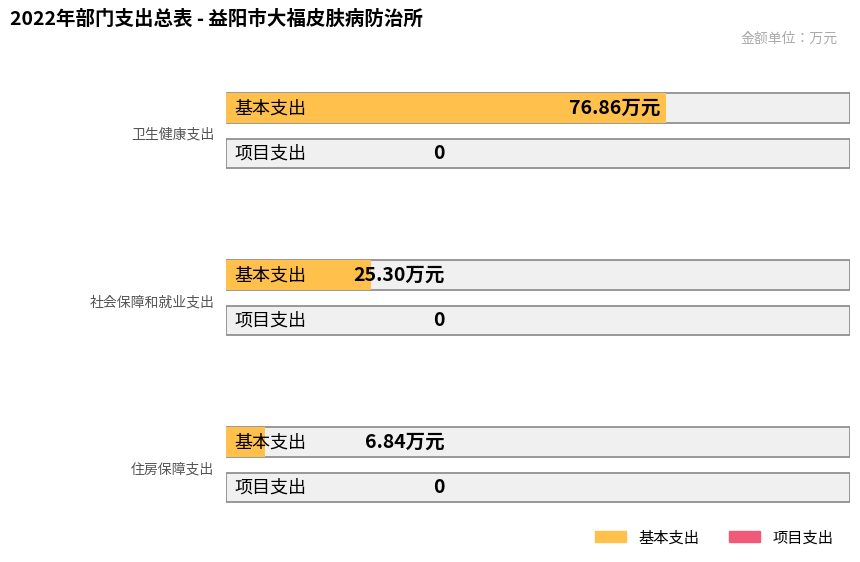

True or false: 项目支出 has a value of 0.0 at 住房保障支出.

True